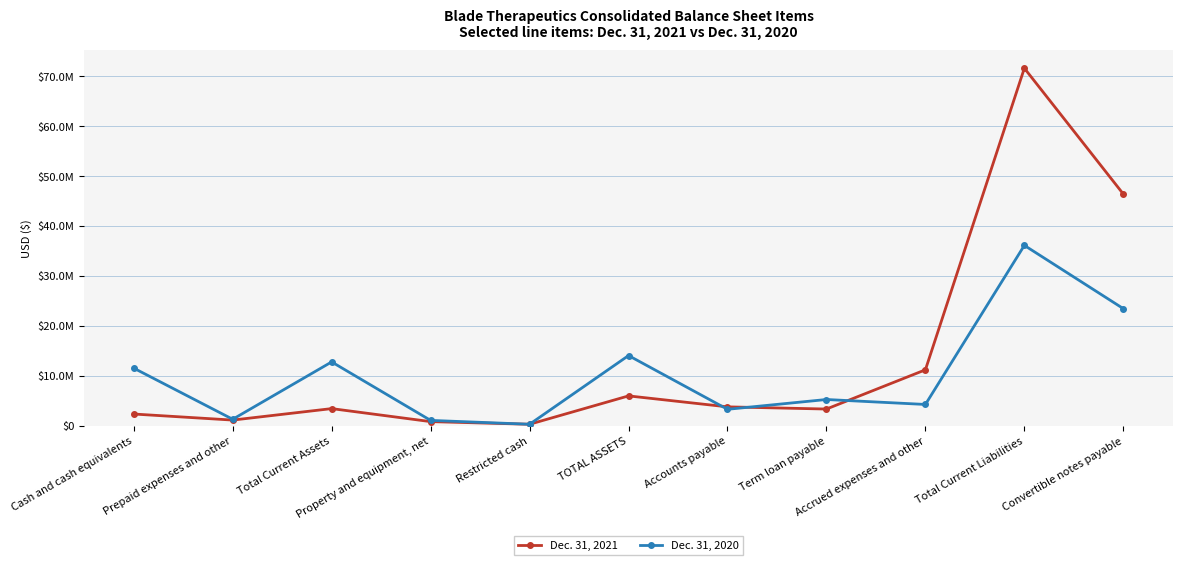

Which series ends up on top after the final intersection of Dec. 31, 2021 and Dec. 31, 2020?

Dec. 31, 2021